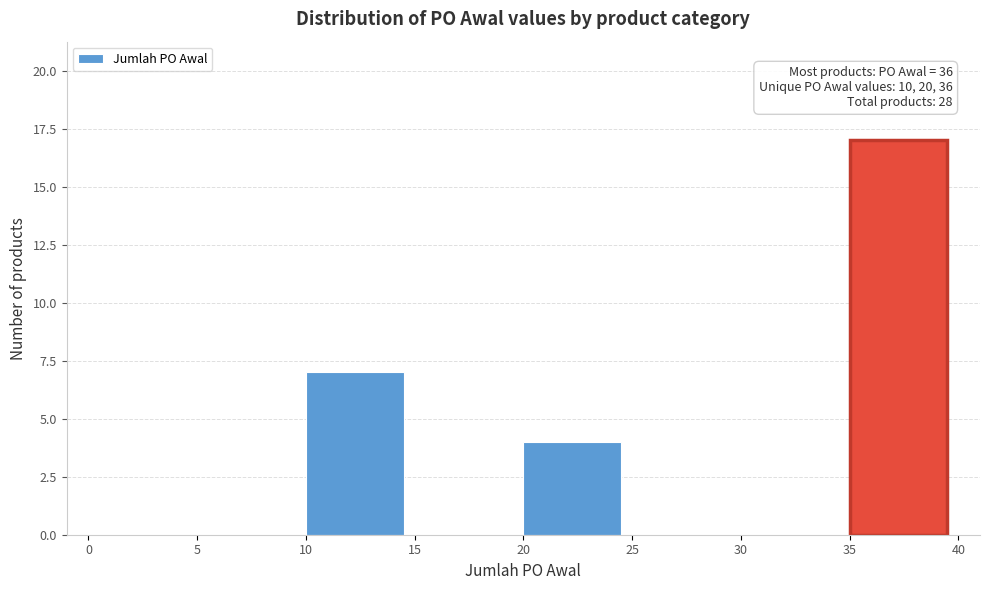

Which range on the x-axis has the tallest bar?

35 to 40